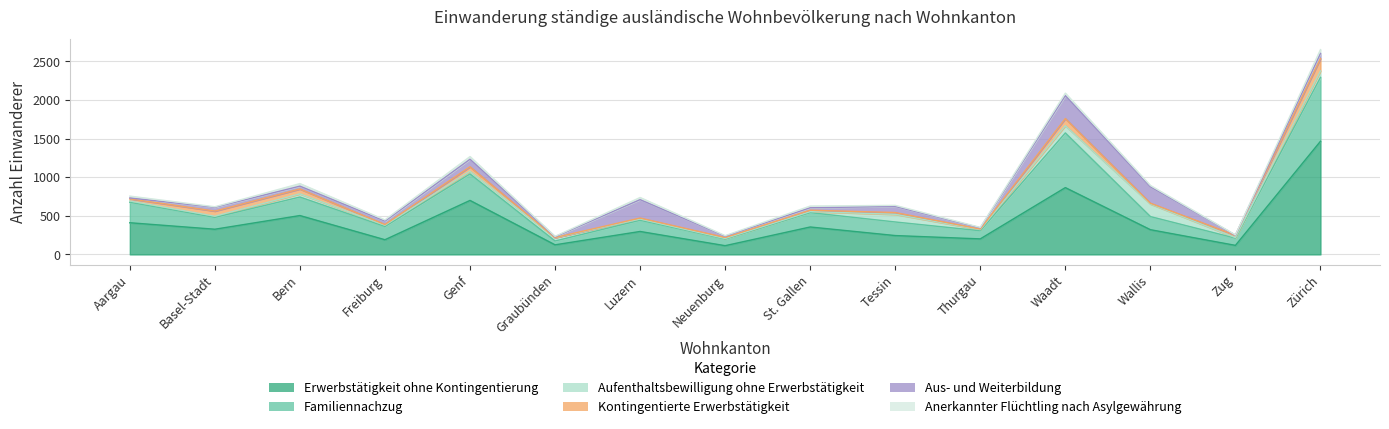

What are all the series names shown in the legend?

Erwerbstätigkeit ohne Kontingentierung, Familiennachzug, Aufenthaltsbewilligung ohne Erwerbstätigkeit, Kontingentierte Erwerbstätigkeit, Aus- und Weiterbildung, Anerkannter Flüchtling nach Asylgewährung